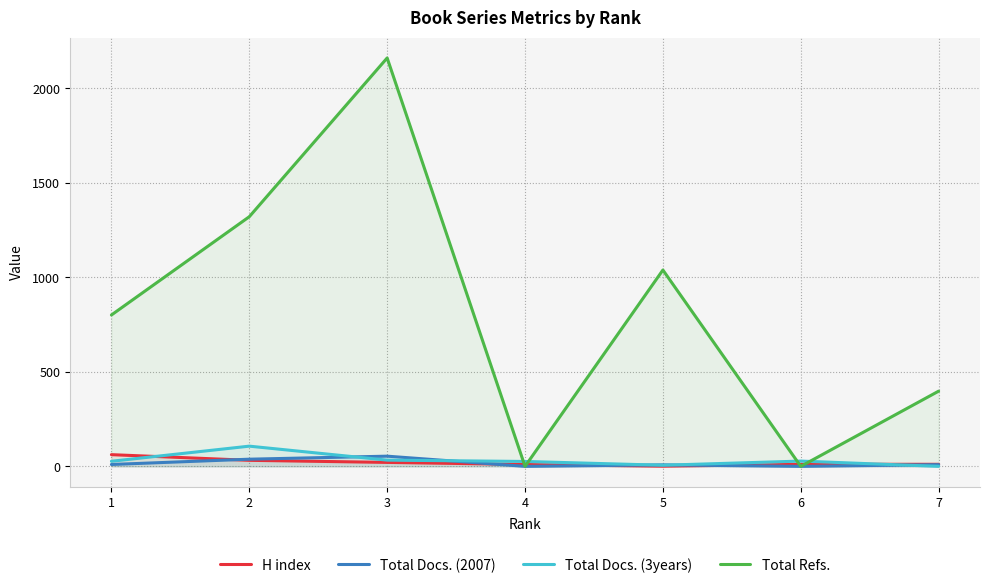

True or false: Total Docs. (3years) has more than 0 interior local peaks.

True